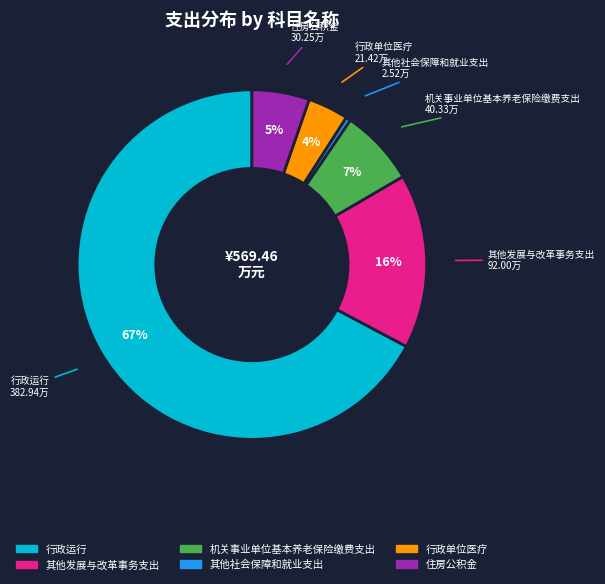

How many slices are in this pie chart?

6